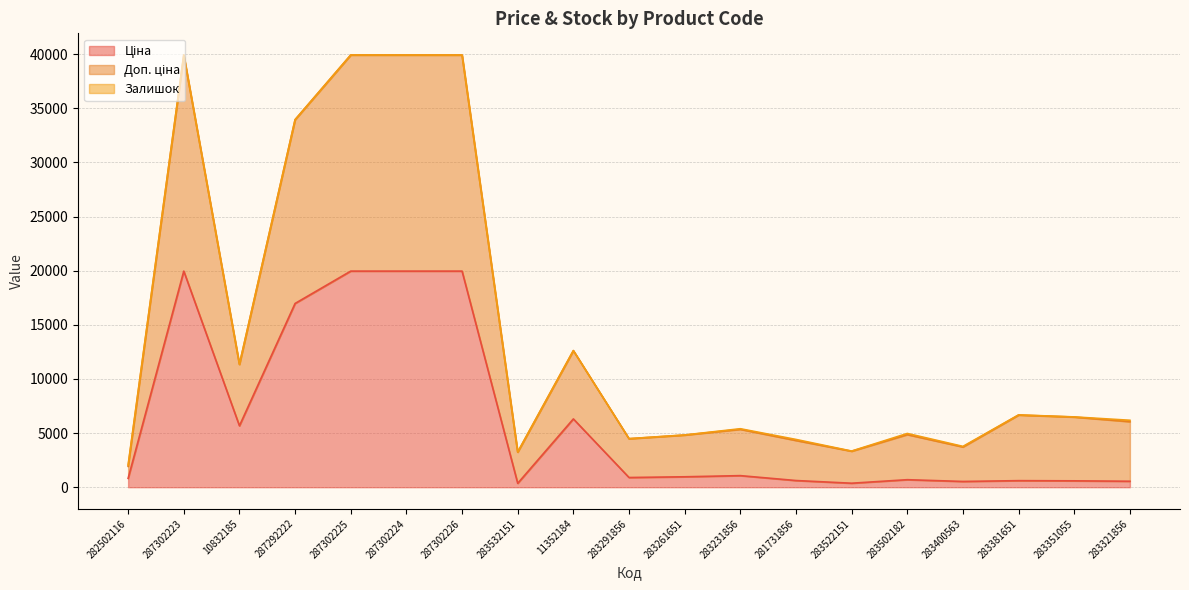

In Доп. ціна, how many points are lower than both neighbors (excluding endpoints)?

5